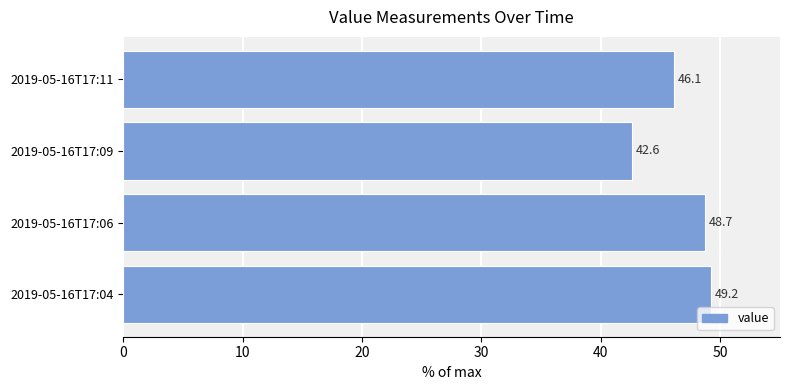

Reading bottom to top, what are all the values shown in this chart?

2019-05-16T17:04=49.2	2019-05-16T17:06=48.7	2019-05-16T17:09=42.6	2019-05-16T17:11=46.1